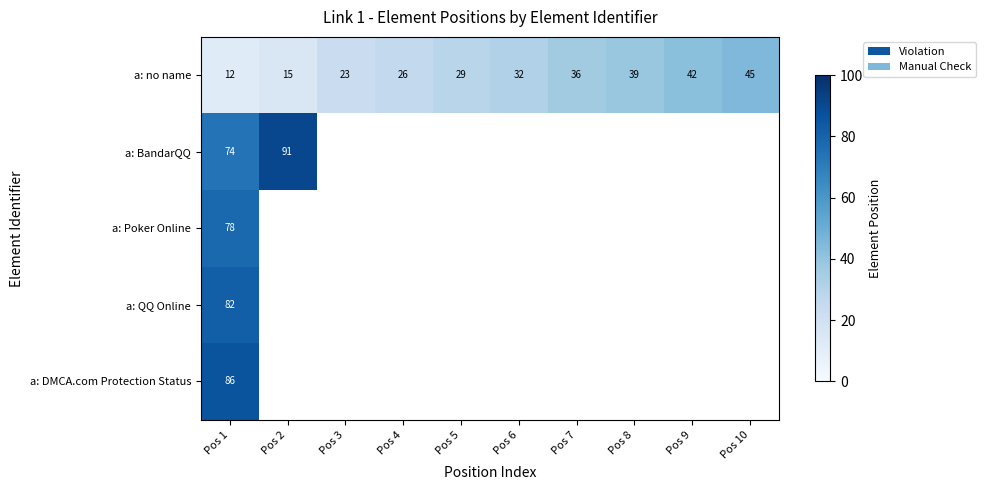

Is it true that a: DMCA.com Protection Status equals 143 at Pos 1?

False